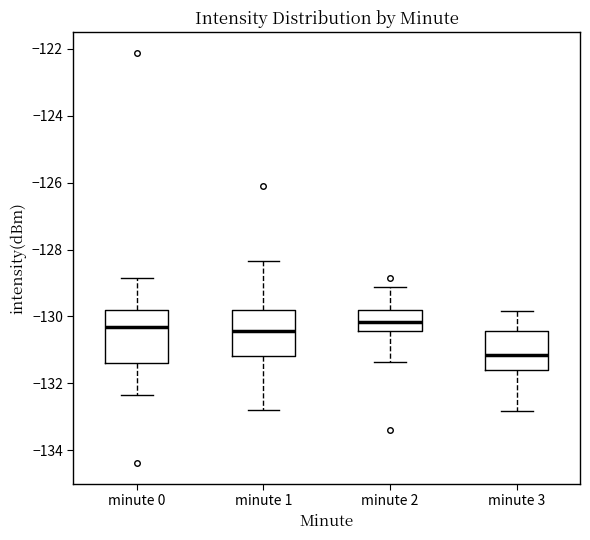

Comparing the boxes themselves (not the whiskers), which one is the tallest?

minute 0